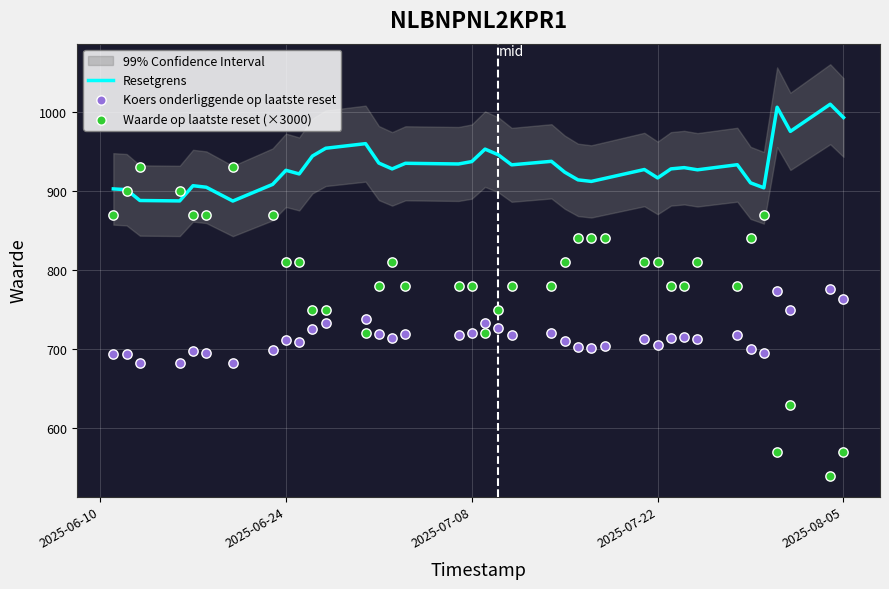

At how many categories does at least one series exceed 564?

38